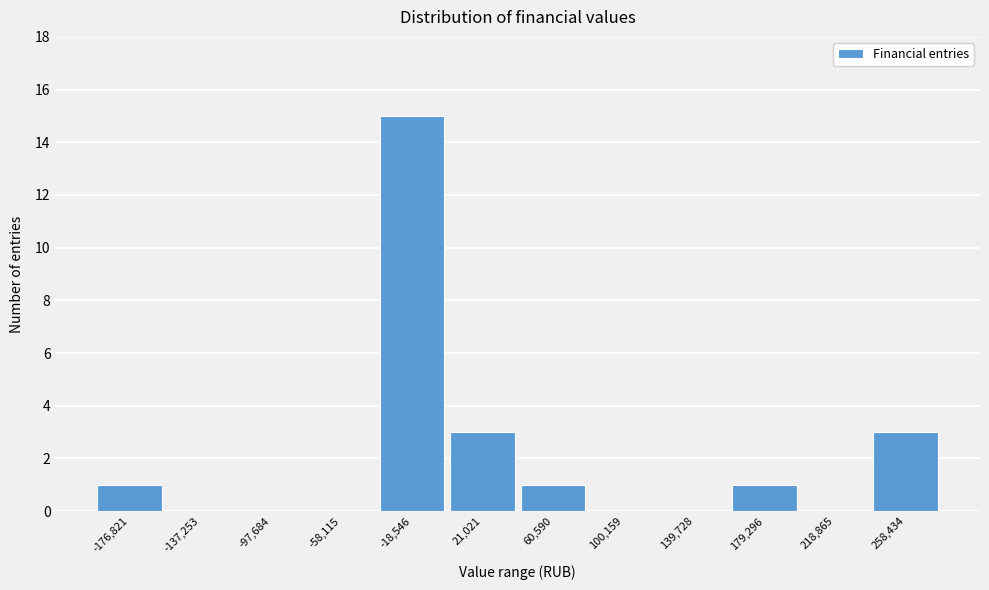

Reading left to right, extract all data points from this chart.

-176,821=1	-137,253=0	-97,684=0	-58,115=0	-18,546=15	21,021=3	60,590=1	100,159=0	139,728=0	179,296=1	218,865=0	258,434=3